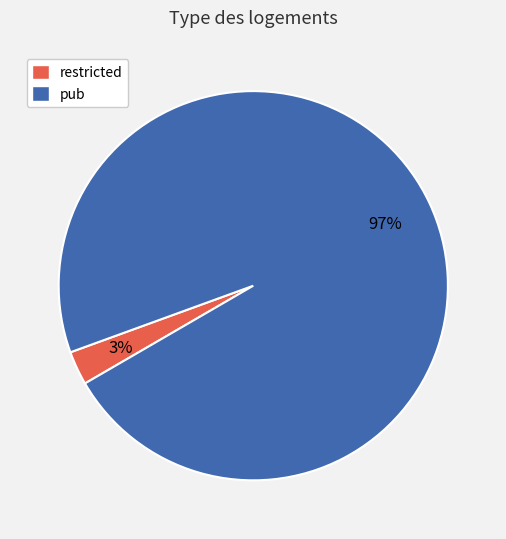

Is it true that restricted is 3% of the pie?

True